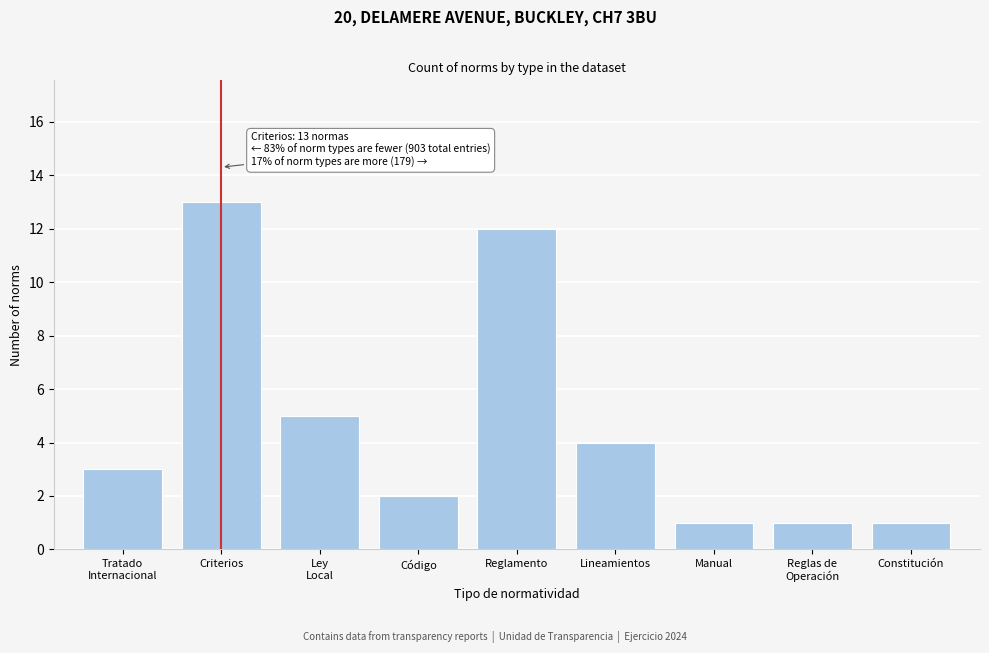

Reading right to left, what are all the values shown in this chart?

1	1	1	4	12	2	5	13	3